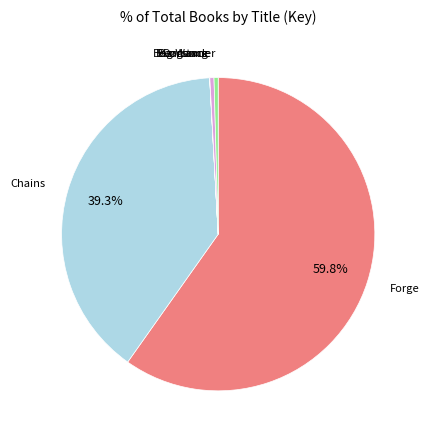

Is there any slice that represents more than half of the pie?

Yes